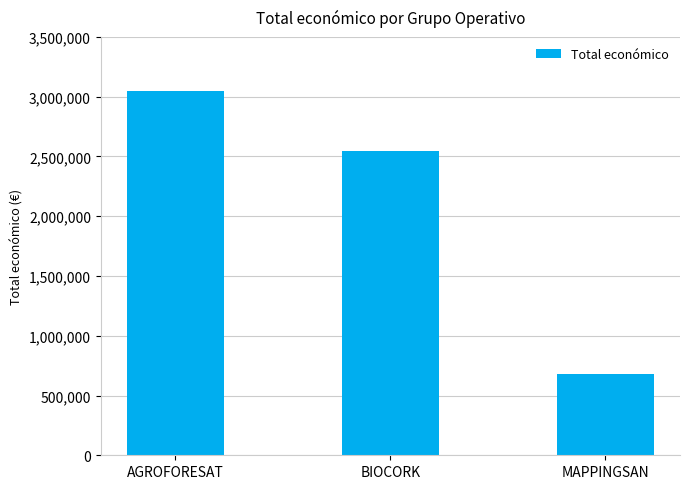

What is the sum of the values at BIOCORK and MAPPINGSAN?

3223708